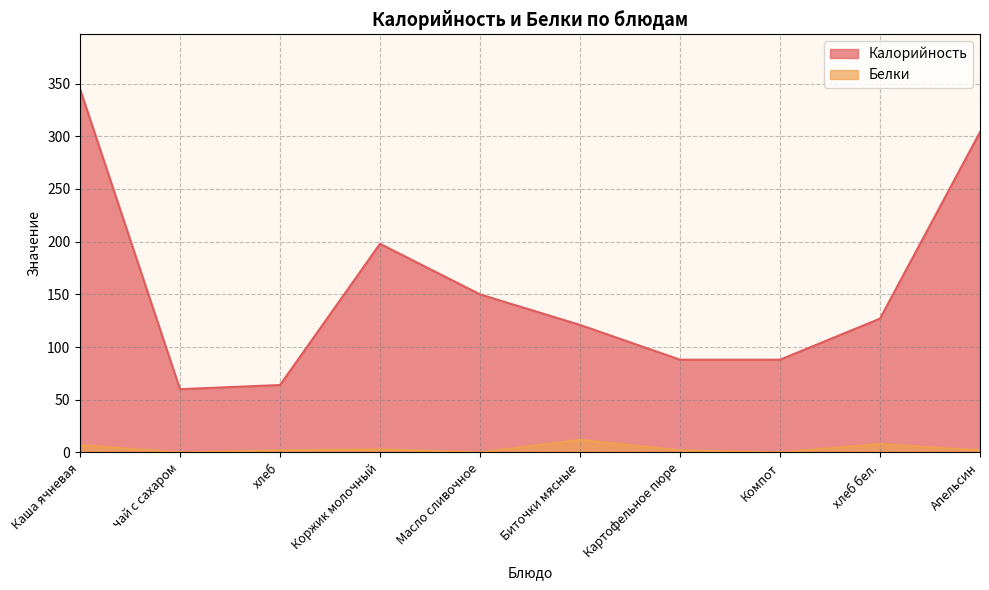

Rank the series at хлеб from lowest to highest value.

Белки, Калорийность